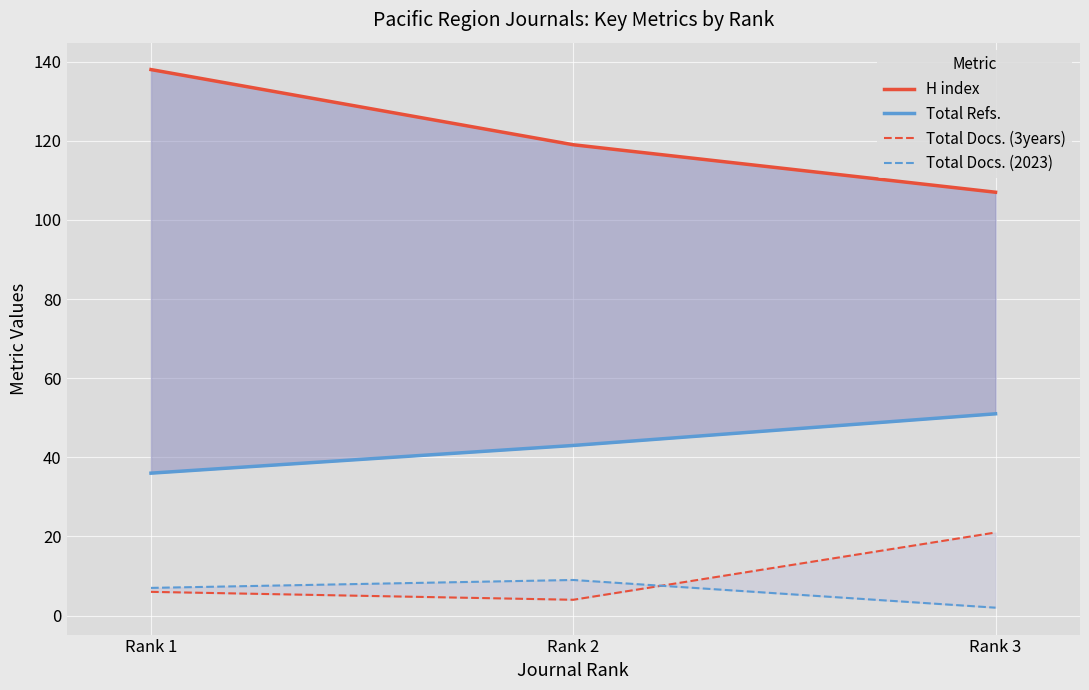

Count the number of data series in this chart.

4